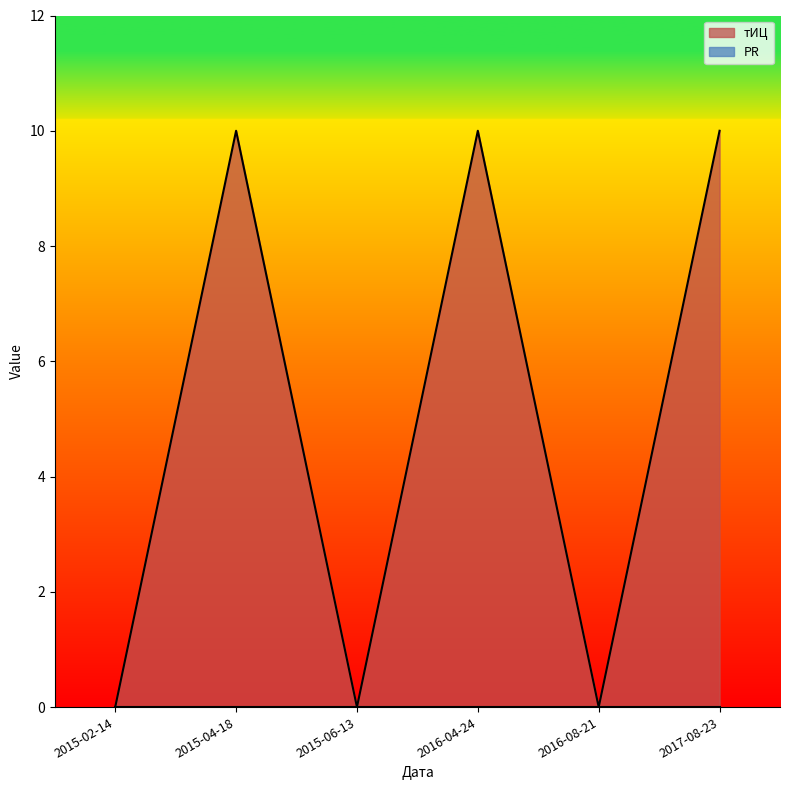

Reading right to left, list all the values displayed in this chart.

2017-08-23=10	2016-08-21=0	2016-04-24=10	2015-06-13=0	2015-04-18=10	2015-02-14=0